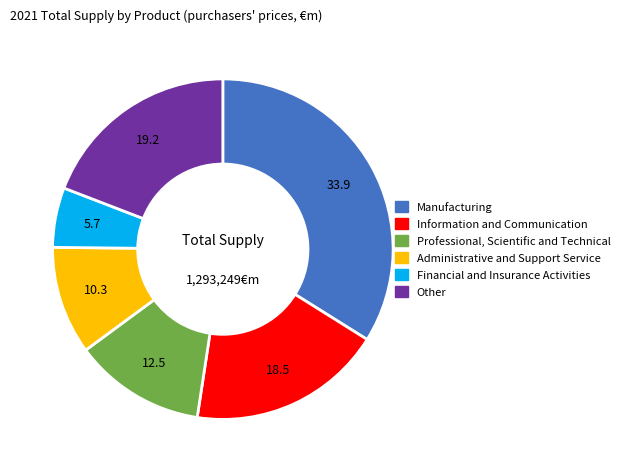

True or false: Manufacturing accounts for 23% of the total.

False